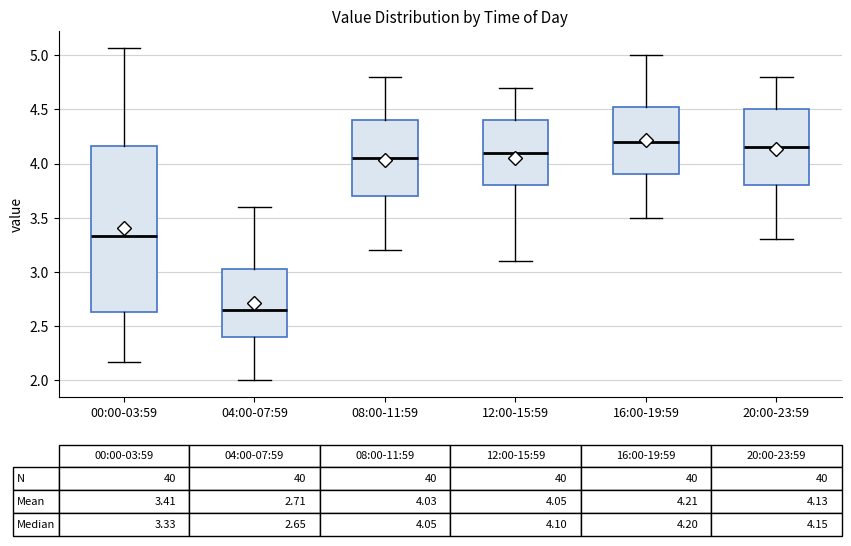

Which box is the tallest, from its lower edge to its upper edge?

00:00-03:59